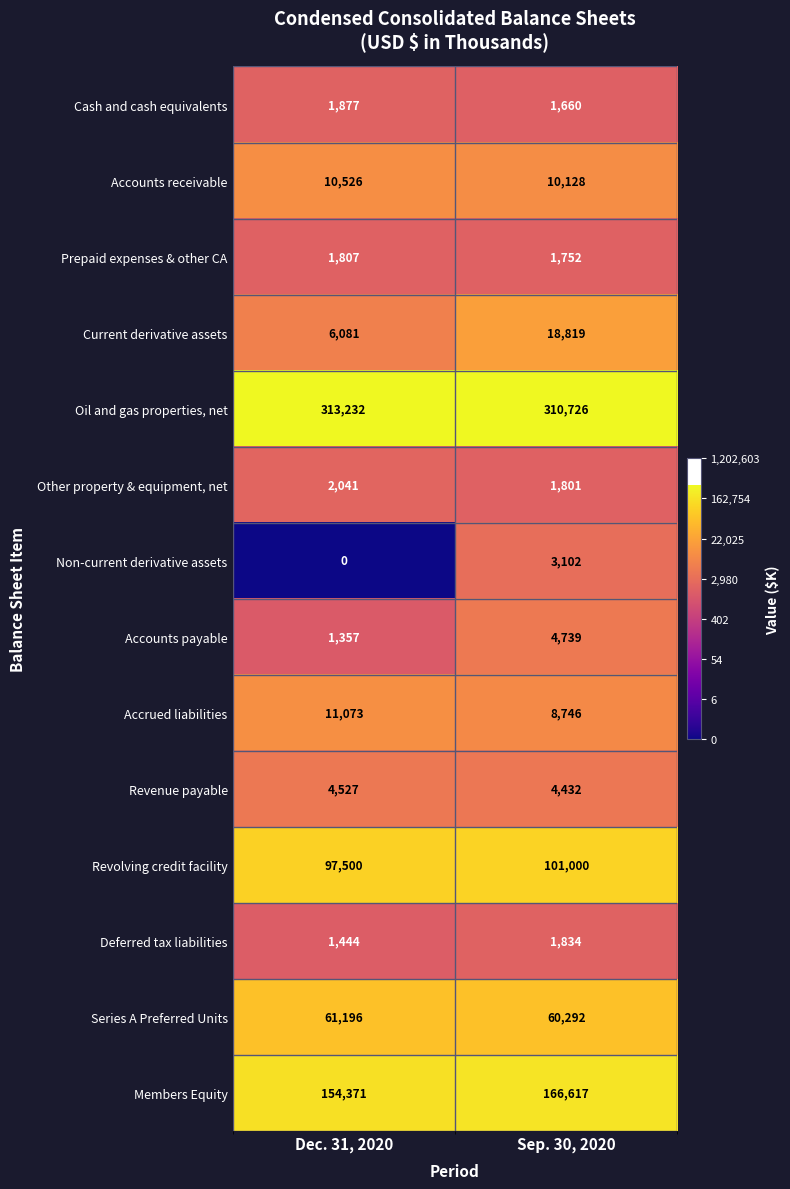

What is the sum of the Prepaid expenses & other CA values at Dec. 31, 2020 and Sep. 30, 2020?

3559